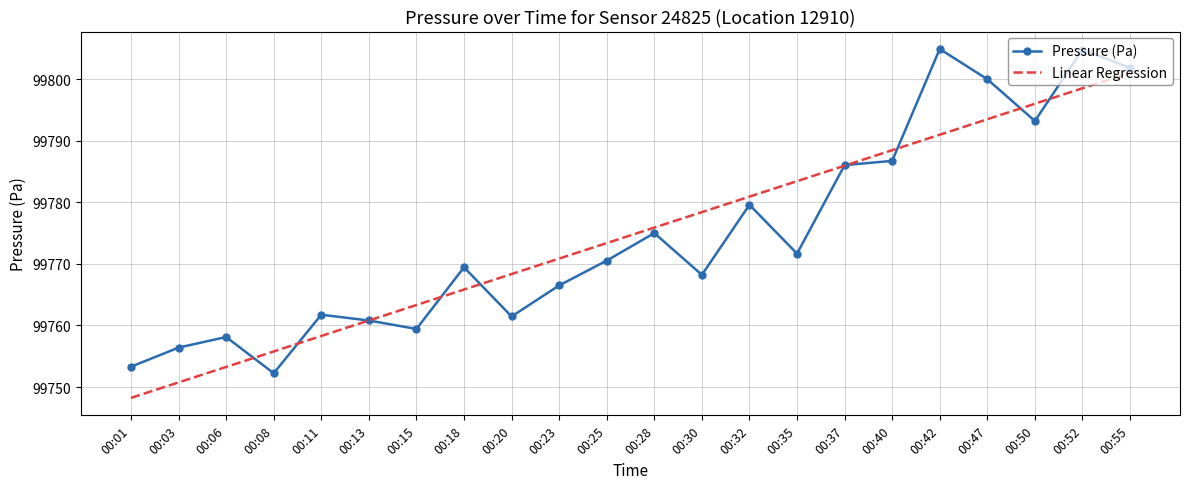

What is the lowest value of the Linear Regression series?

99748.2